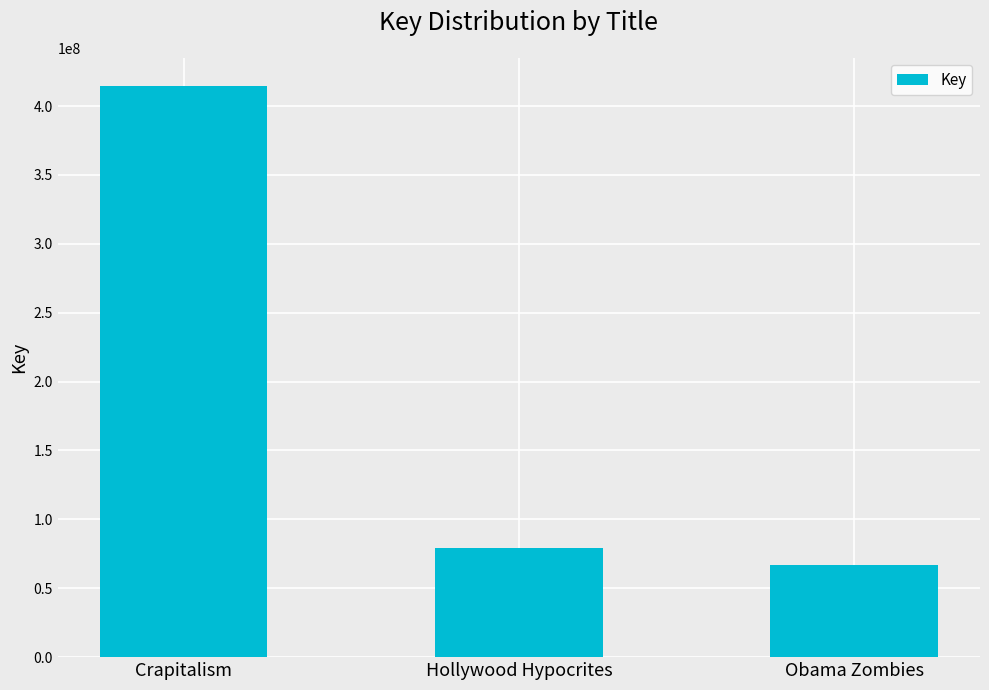

What is the label of the 1st bar from the right?

Obama Zombies